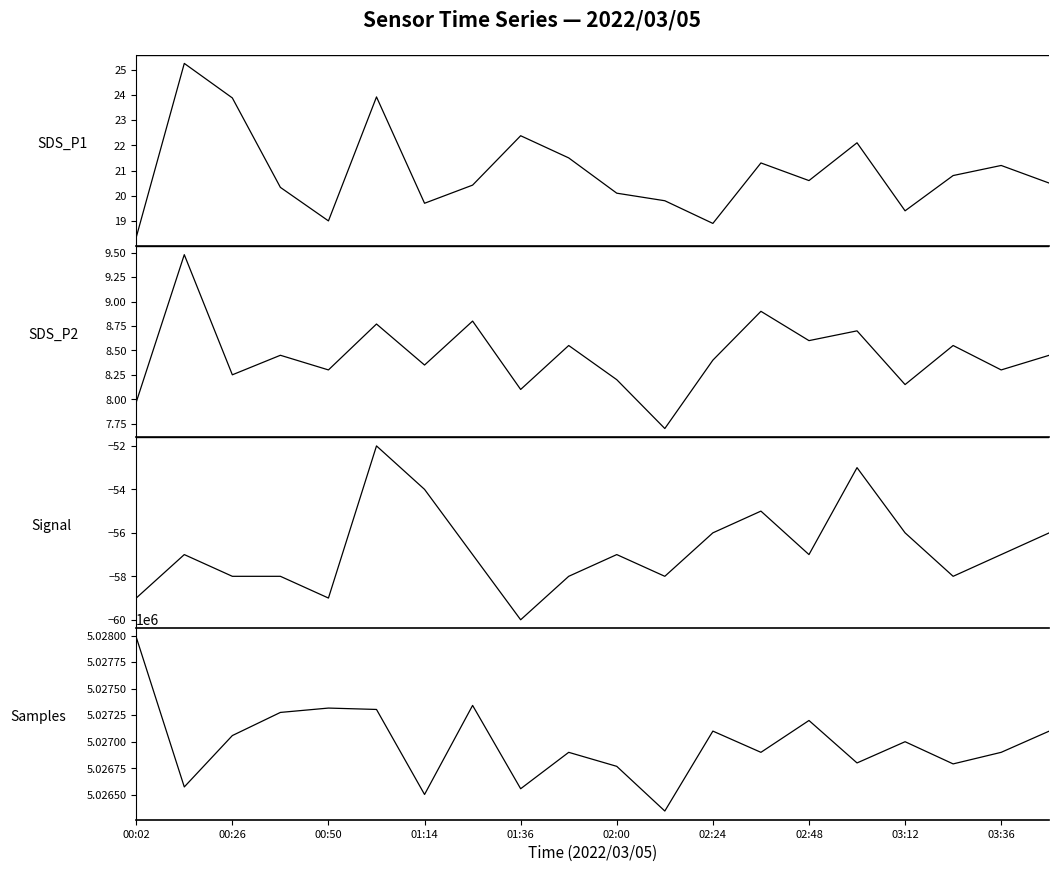

Which series has the largest range (max minus min)?

Samples